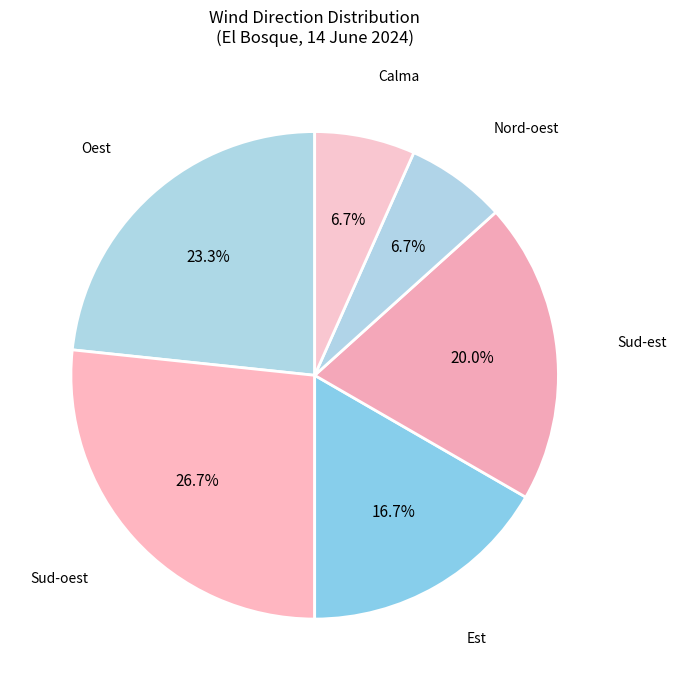

To the nearest percent, what is the difference between the largest and smallest slice percentages?

20%